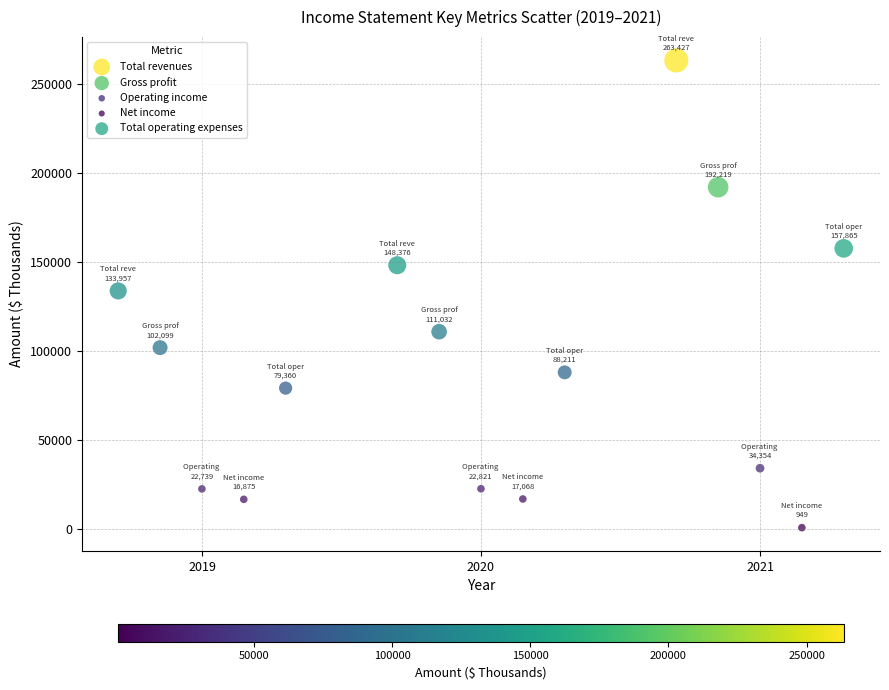

What are all the series names shown in the legend?

Total revenues, Gross profit, Operating income, Net income, Total operating expenses